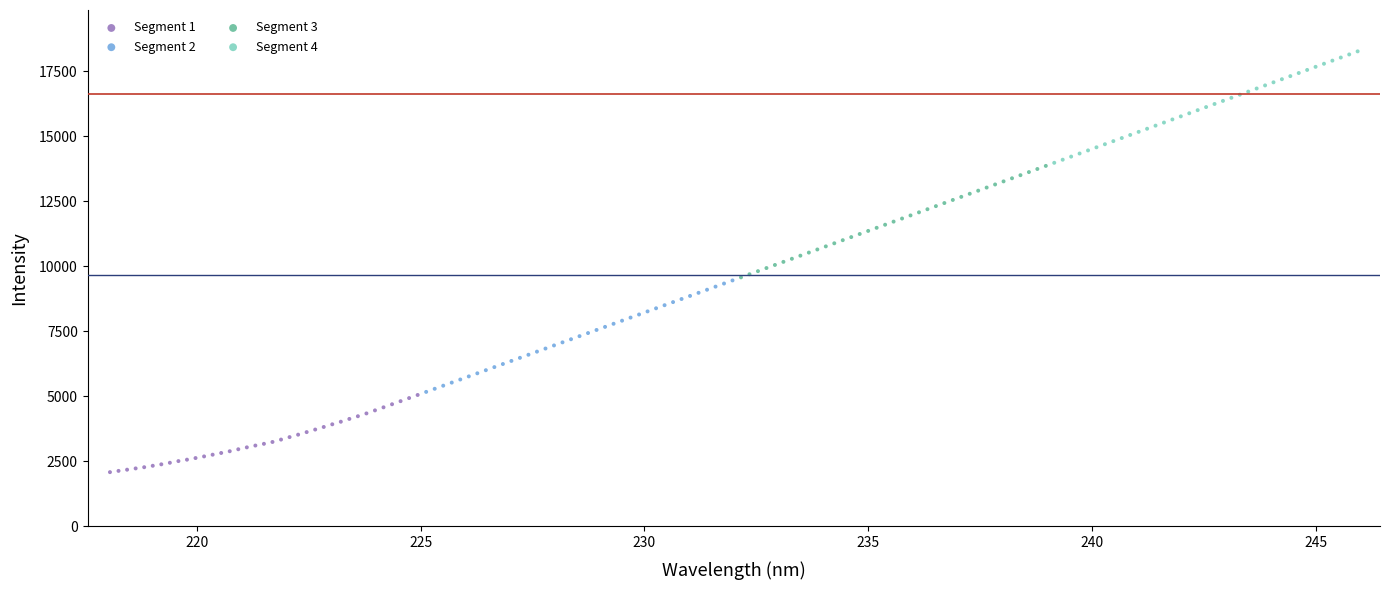

Which series reaches the maximum Y coordinate?

Segment 4